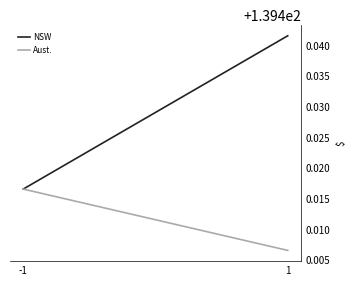

What is the value of the Aust. point at the 2nd from the left?

139.4